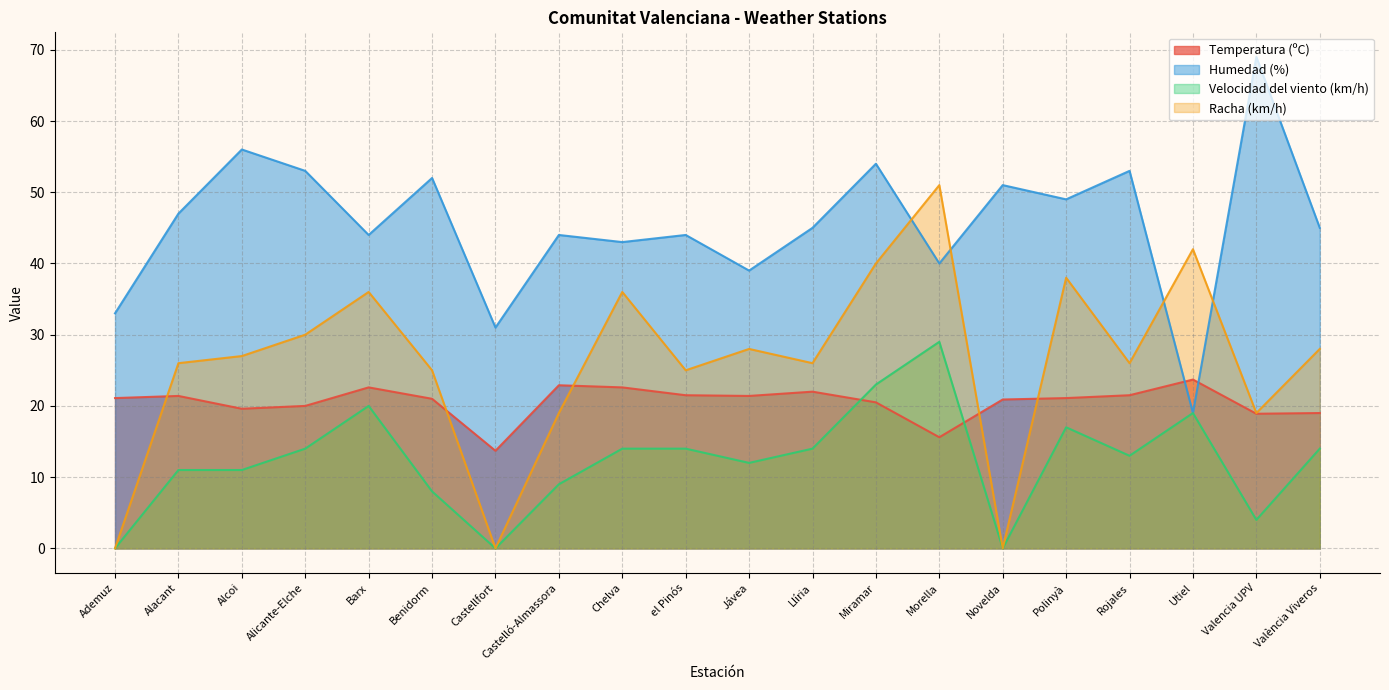

Which series has the largest range (max minus min)?

Racha (km/h)